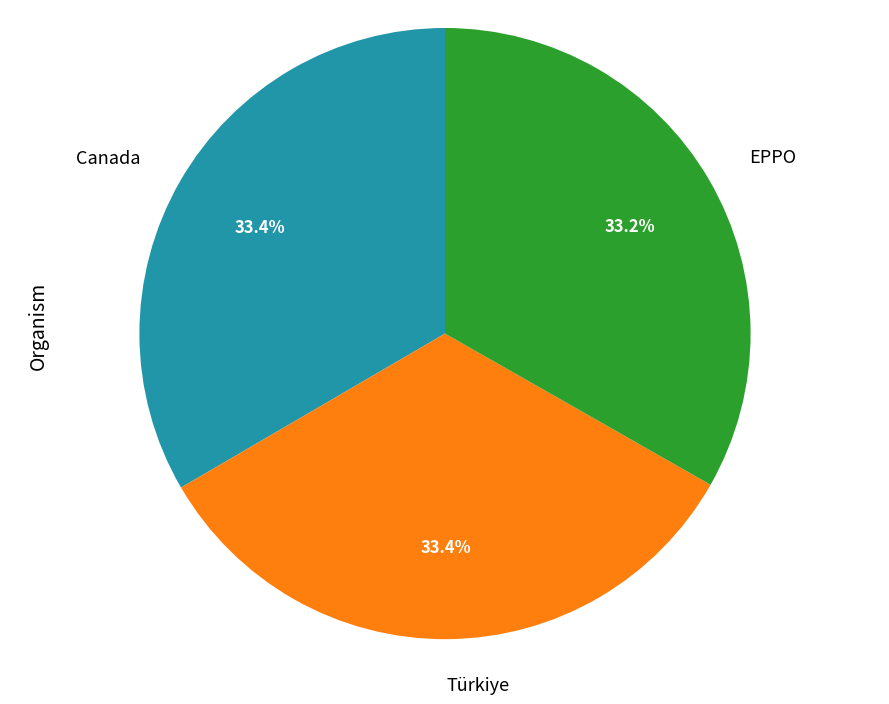

What is the total percentage of Canada and EPPO?

66.6%